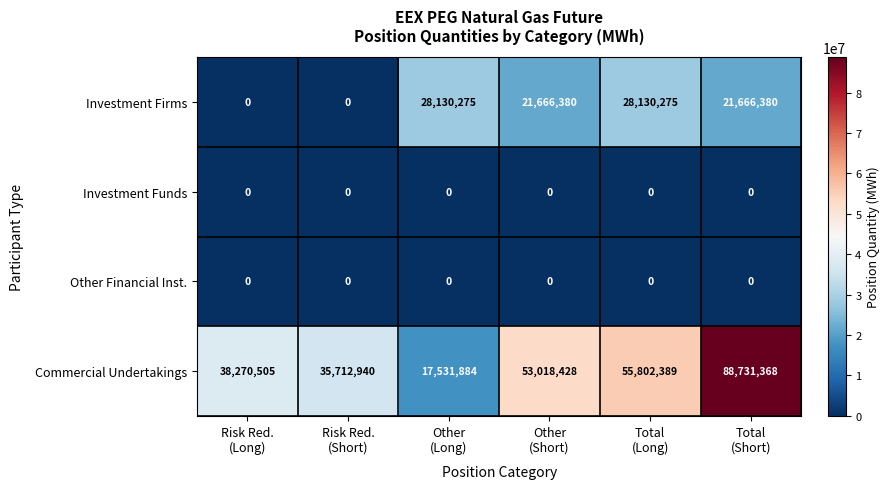

What is the sum of all Commercial Undertakings values?

289067514